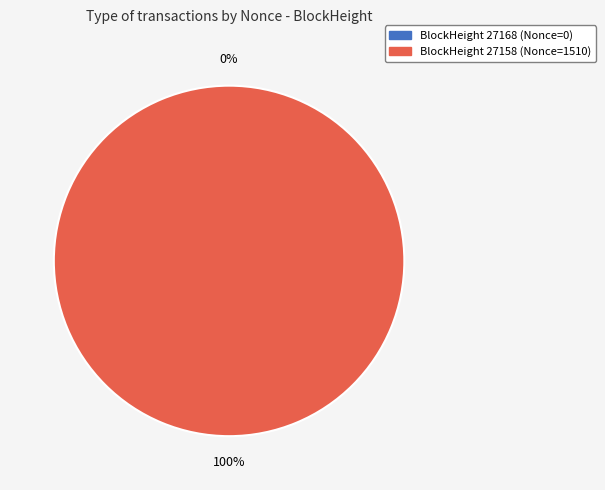

Which has a higher value, 27158 or 27168?

27158